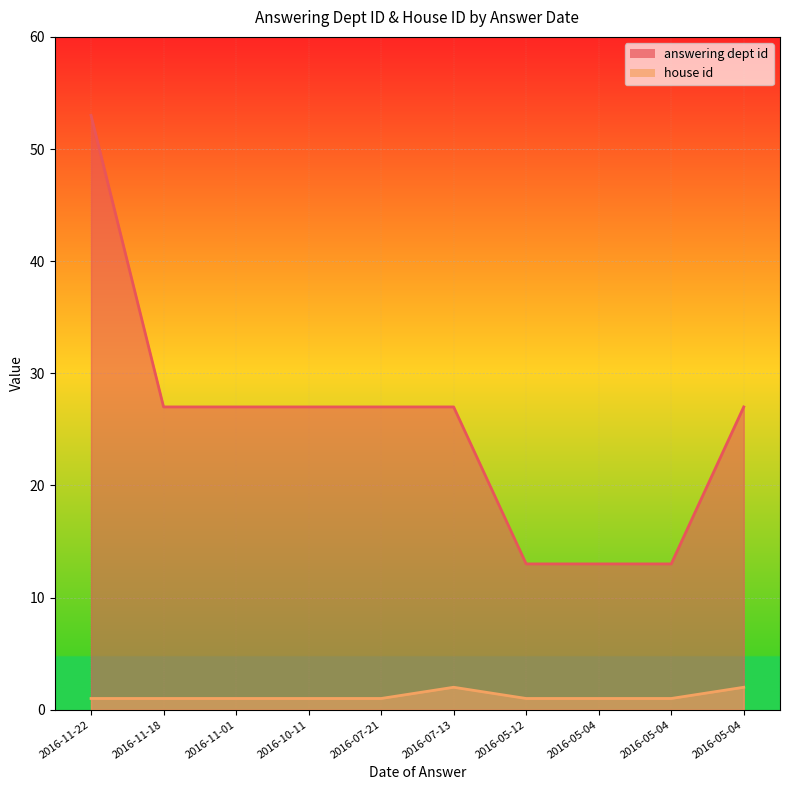

True or false: answering dept id and house id cross at least once.

False